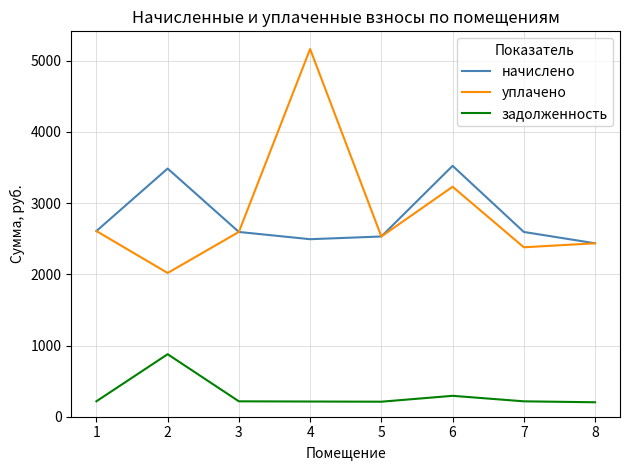

What is the minimum value shown in the chart?

203.0